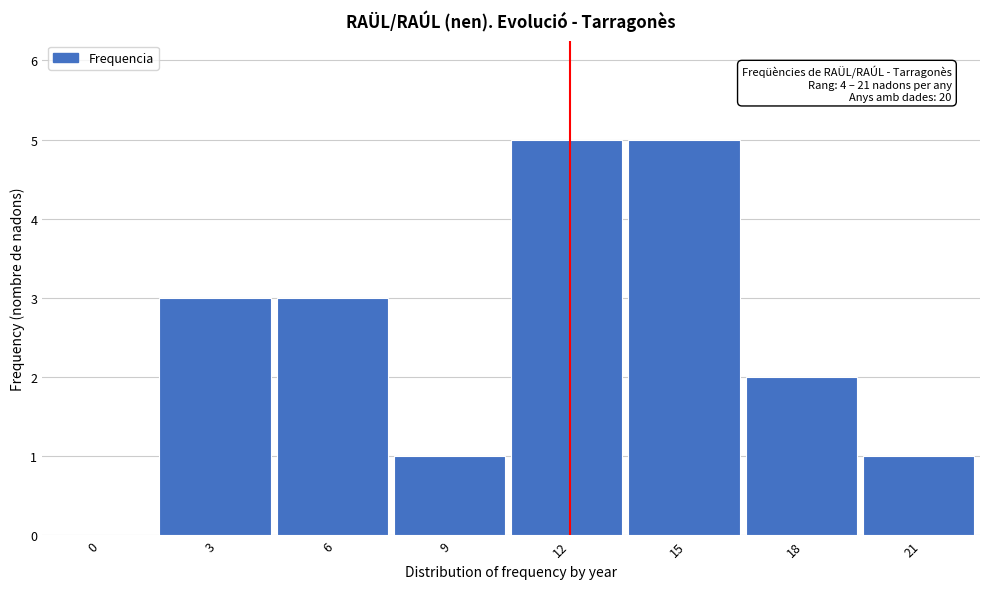

Reading left to right, extract all data points from this chart.

0=0	3=3	6=3	9=1	12=5	15=5	18=2	21=1